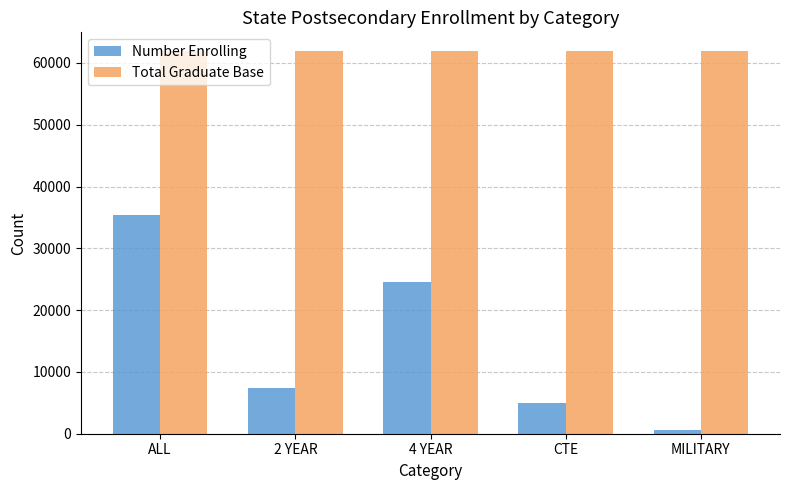

How many bars are there in each group?

2